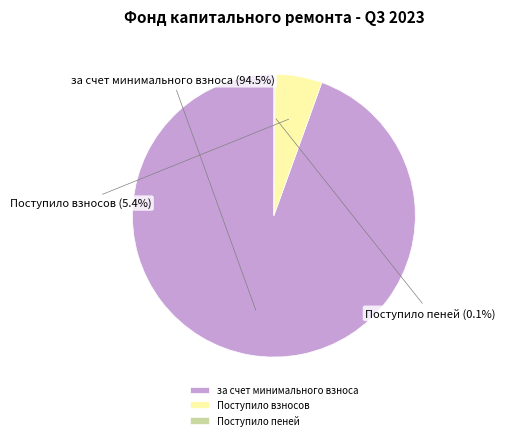

To the nearest percent, what is the difference between the largest and smallest slice percentages?

94%